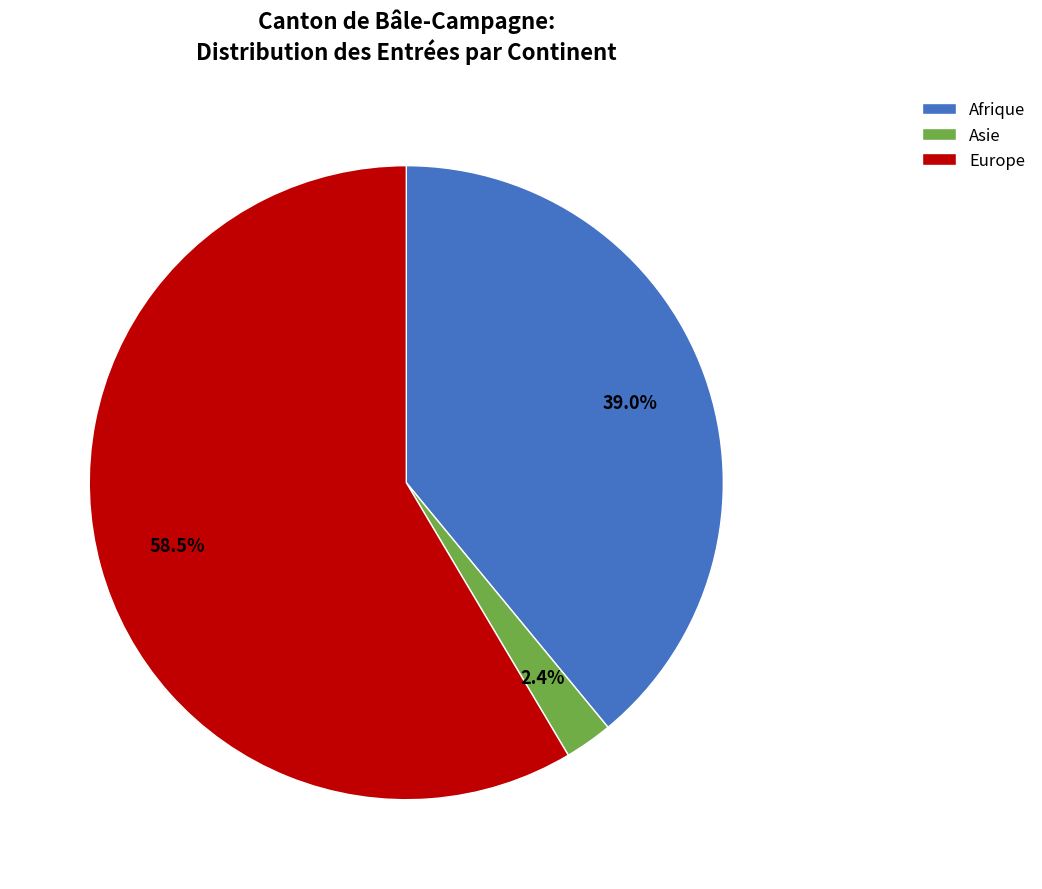

Which slice is the smallest?

Asie